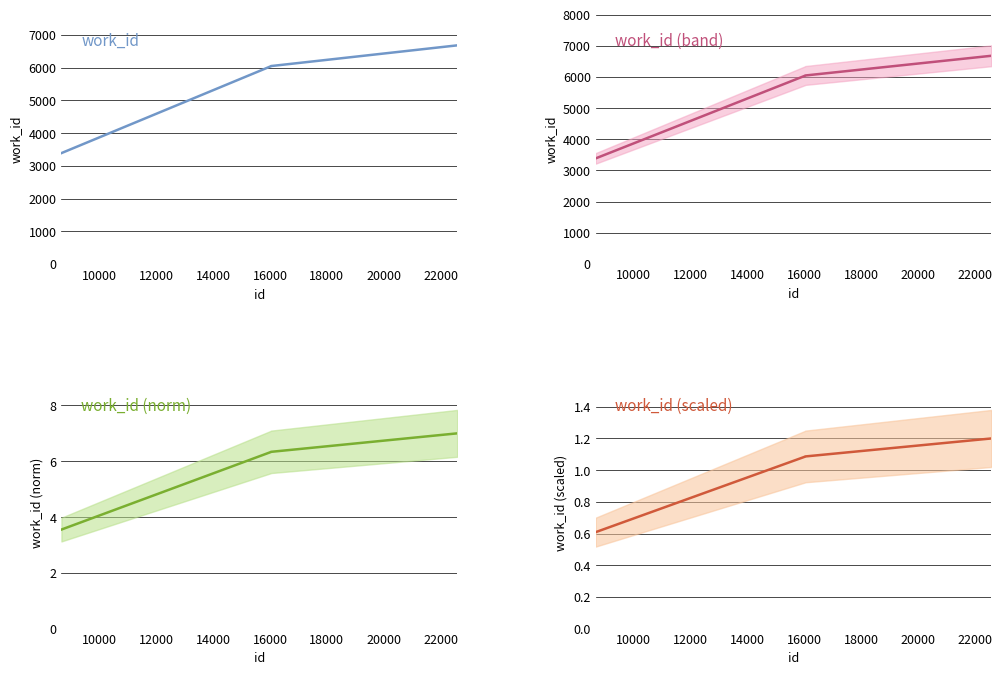

True or false: work_id and work_id (norm) cross at least once.

False